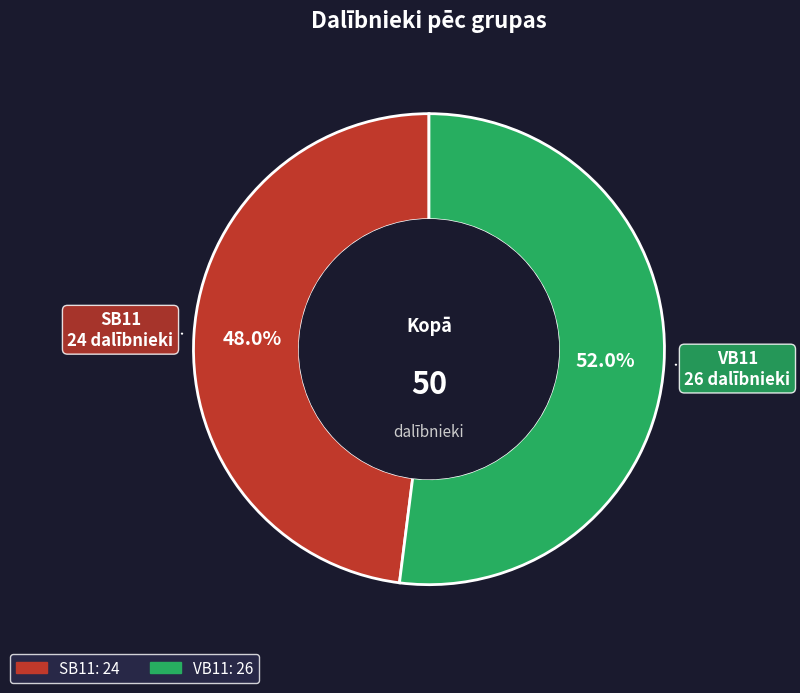

Rank the categories by value from lowest to highest.

SB11, VB11